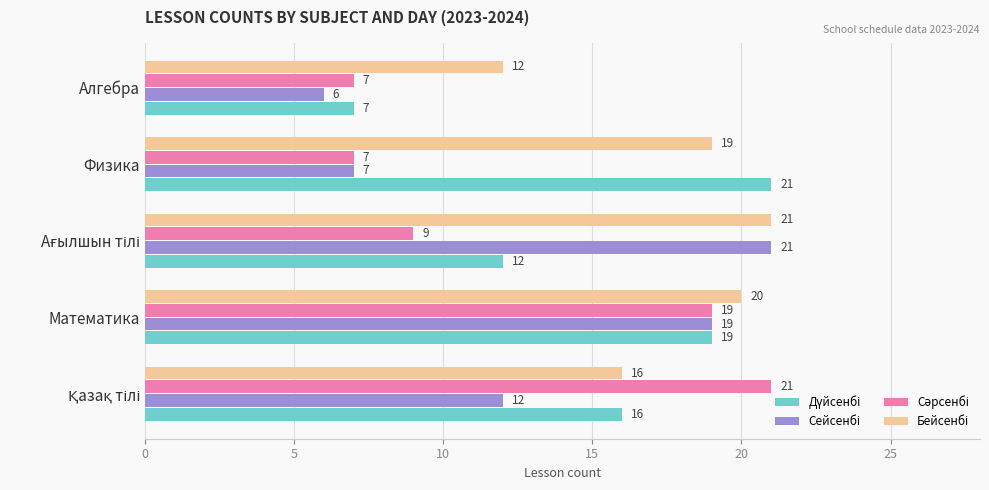

At how many categories does at least one series exceed 9?

5